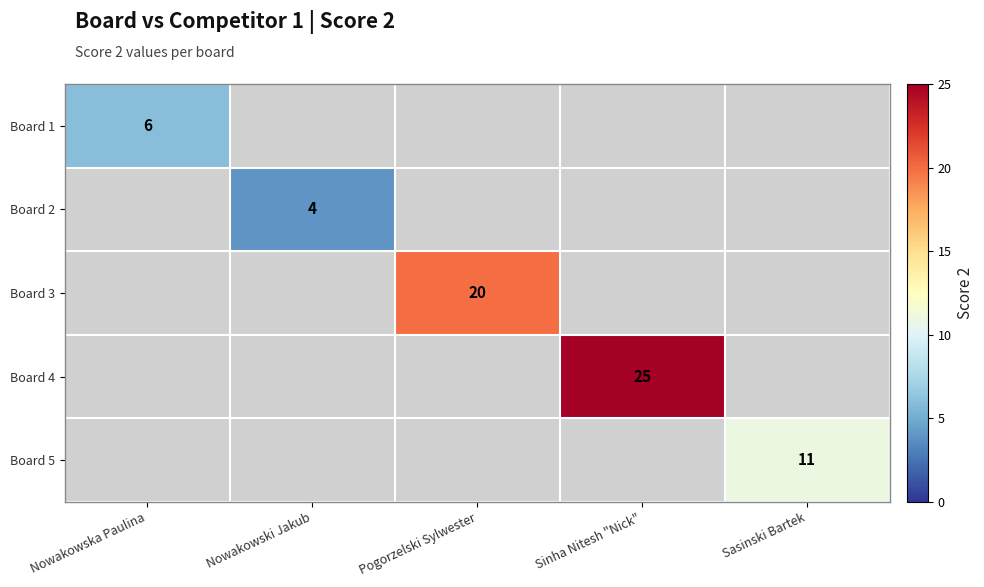

The Board 1 series shows 10 at Nowakowska Paulina. True or false?

False